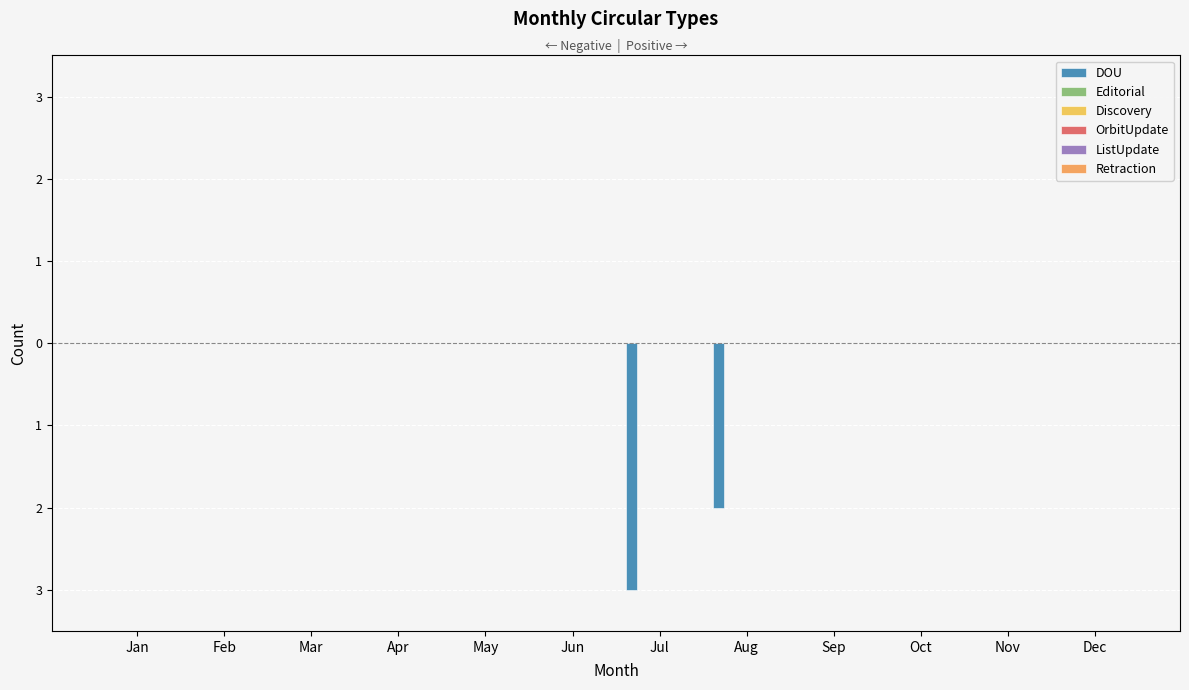

What is the total value across all series at Aug?

-2